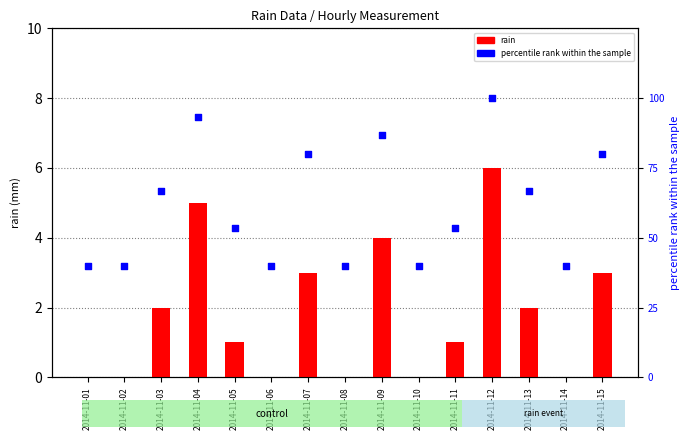

Which series has the largest Y range (max minus min)?

percentile rank within the sample